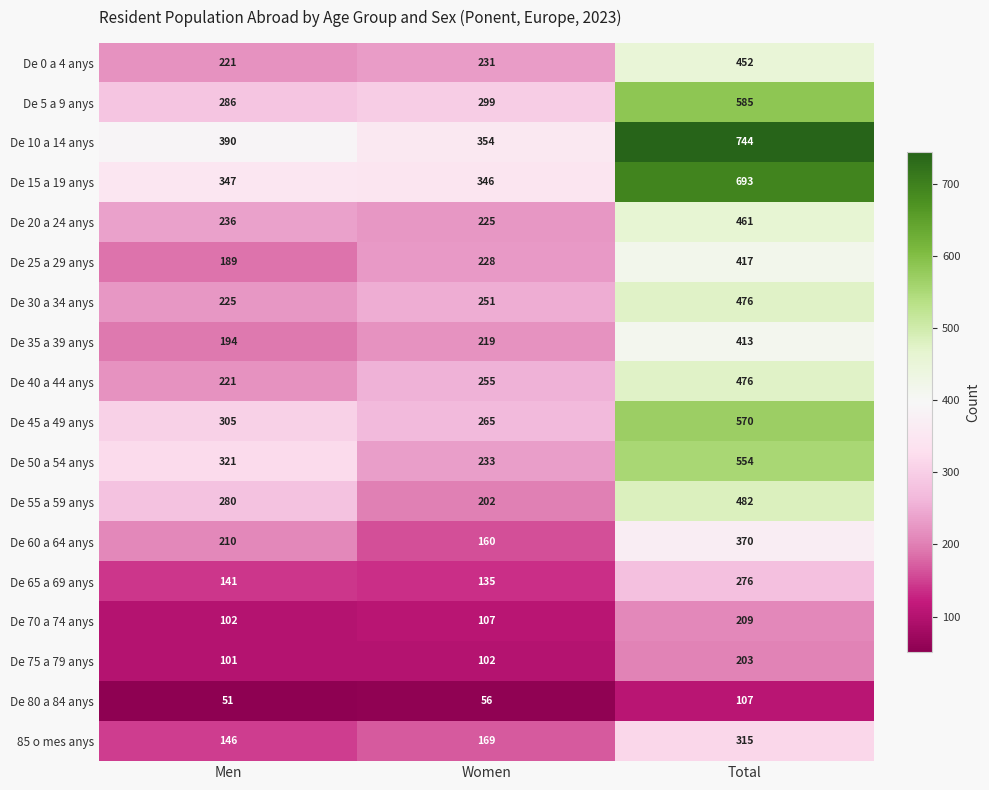

What is the total value across all series at Women?

3837